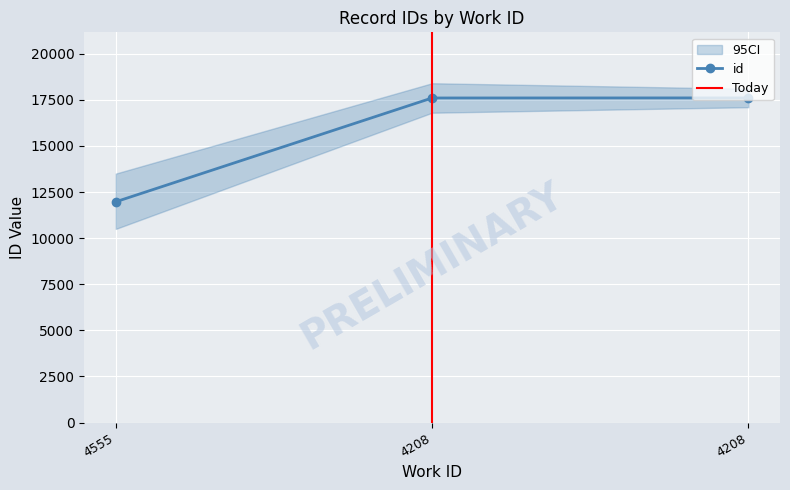

List the labels in order of value, smallest first.

4555, 4208, 4208